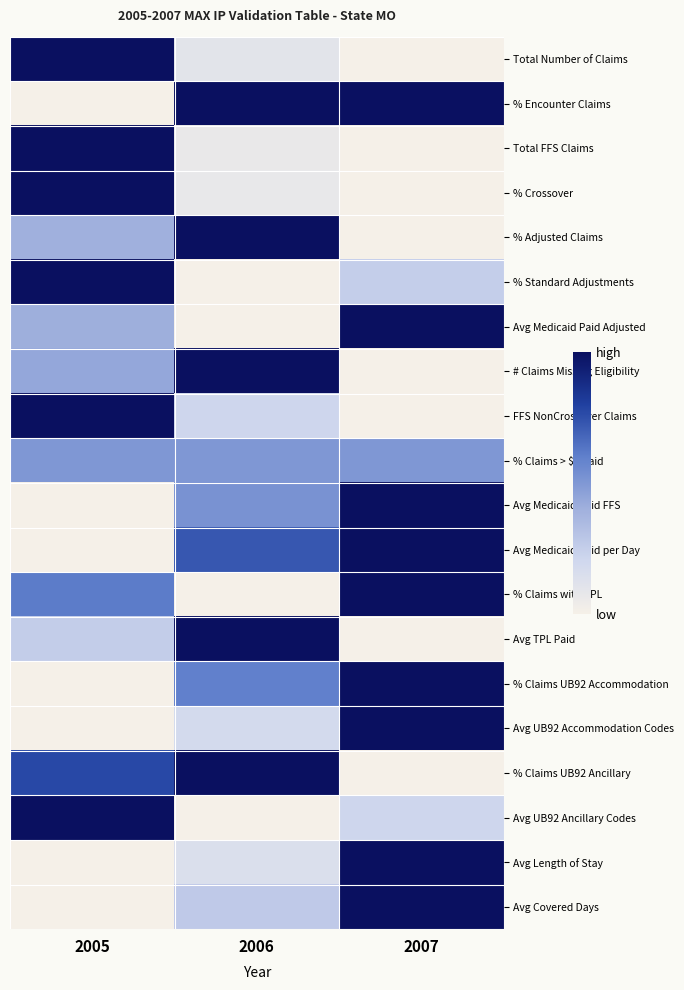

Reading left to right, list all the values displayed in this chart.

Total Number of Claims: 2005=1.0	2006=0.1	2007=0.0
% Encounter Claims: 2005=0.0	2006=1.0	2007=1.0
Total FFS Claims: 2005=1.0	2006=0.1	2007=0.0
% Crossover: 2005=1.0	2006=0.1	2007=0.0
% Adjusted Claims: 2005=0.4	2006=1.0	2007=0.0
% Standard Adjustments: 2005=1.0	2006=0.0	2007=0.2
Avg Medicaid Paid Adjusted: 2005=0.4	2006=0.0	2007=1.0
# Claims Missing Eligibility: 2005=0.4	2006=1.0	2007=0.0
FFS NonCrossover Claims: 2005=1.0	2006=0.2	2007=0.0
% Claims > $0 Paid: 2005=0.5	2006=0.5	2007=0.5
Avg Medicaid Paid FFS: 2005=0.0	2006=0.5	2007=1.0
Avg Medicaid Paid per Day: 2005=0.0	2006=0.7	2007=1.0
% Claims with TPL: 2005=0.6	2006=0.0	2007=1.0
Avg TPL Paid: 2005=0.3	2006=1.0	2007=0.0
% Claims UB92 Accommodation: 2005=0.0	2006=0.6	2007=1.0
Avg UB92 Accommodation Codes: 2005=0.0	2006=0.2	2007=1.0
% Claims UB92 Ancillary: 2005=0.8	2006=1.0	2007=0.0
Avg UB92 Ancillary Codes: 2005=1.0	2006=0.0	2007=0.2
Avg Length of Stay: 2005=0.0	2006=0.1	2007=1.0
Avg Covered Days: 2005=0.0	2006=0.3	2007=1.0